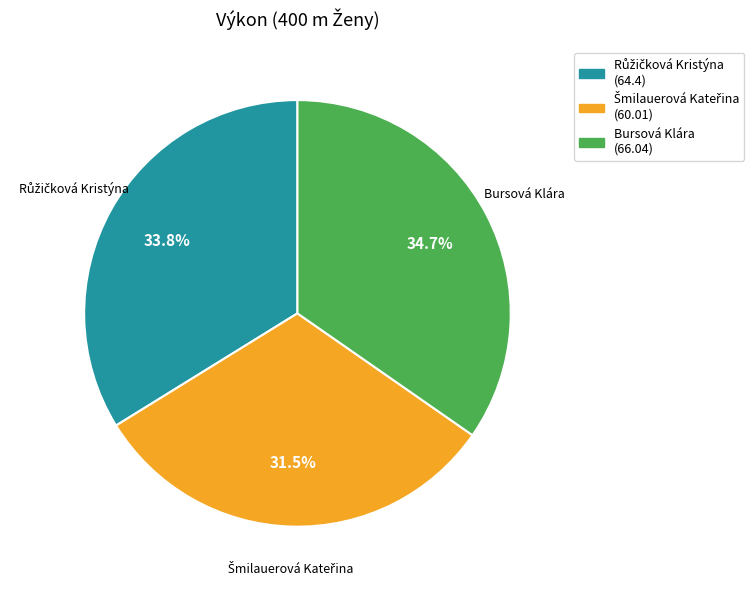

How much of the chart is everything except Bursová Klára?

65.3%